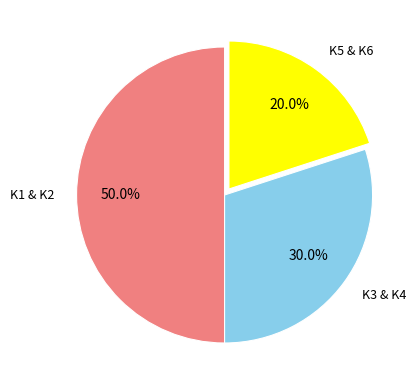

How many slices are in this pie chart?

3